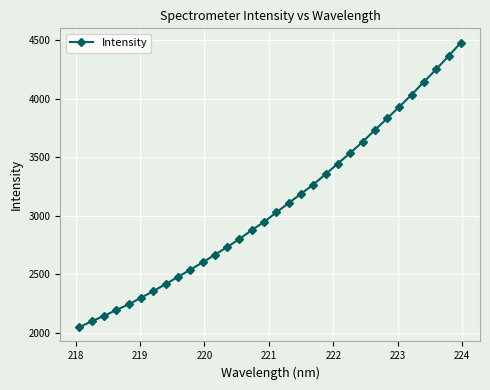

What is the maximum value shown in the chart?

4479.6